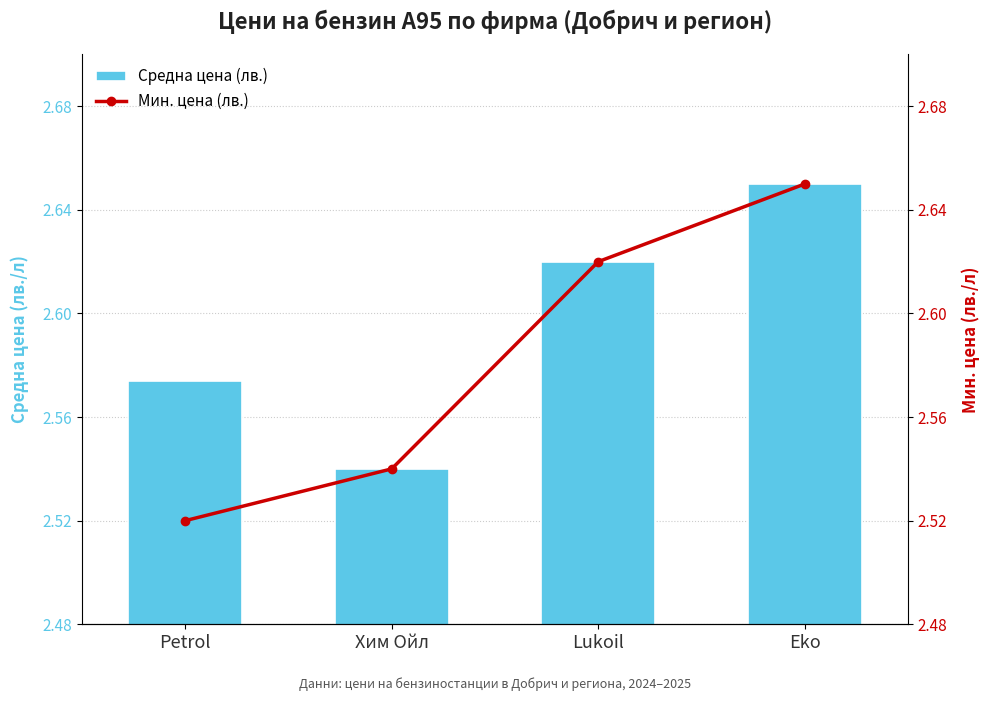

Which category has the lowest value in the Средна цена (лв.) series?

Хим Ойл